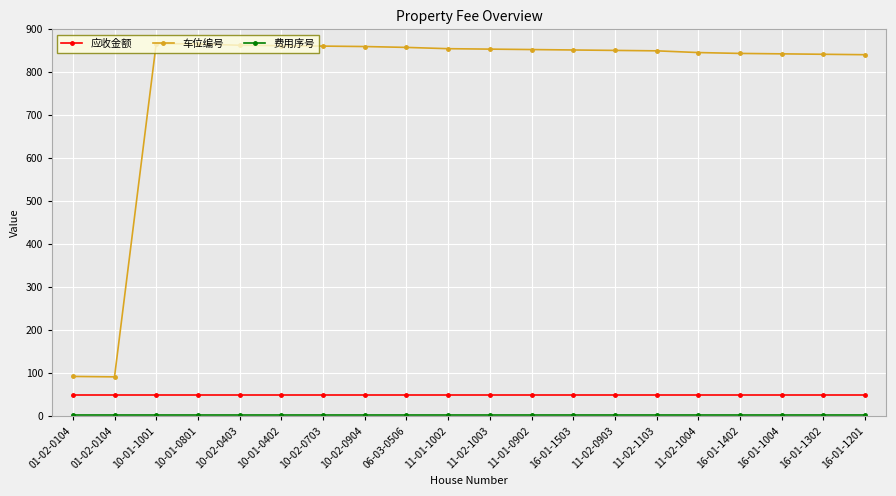

True or false: 车位编号 and 应收金额 cross at least once.

False